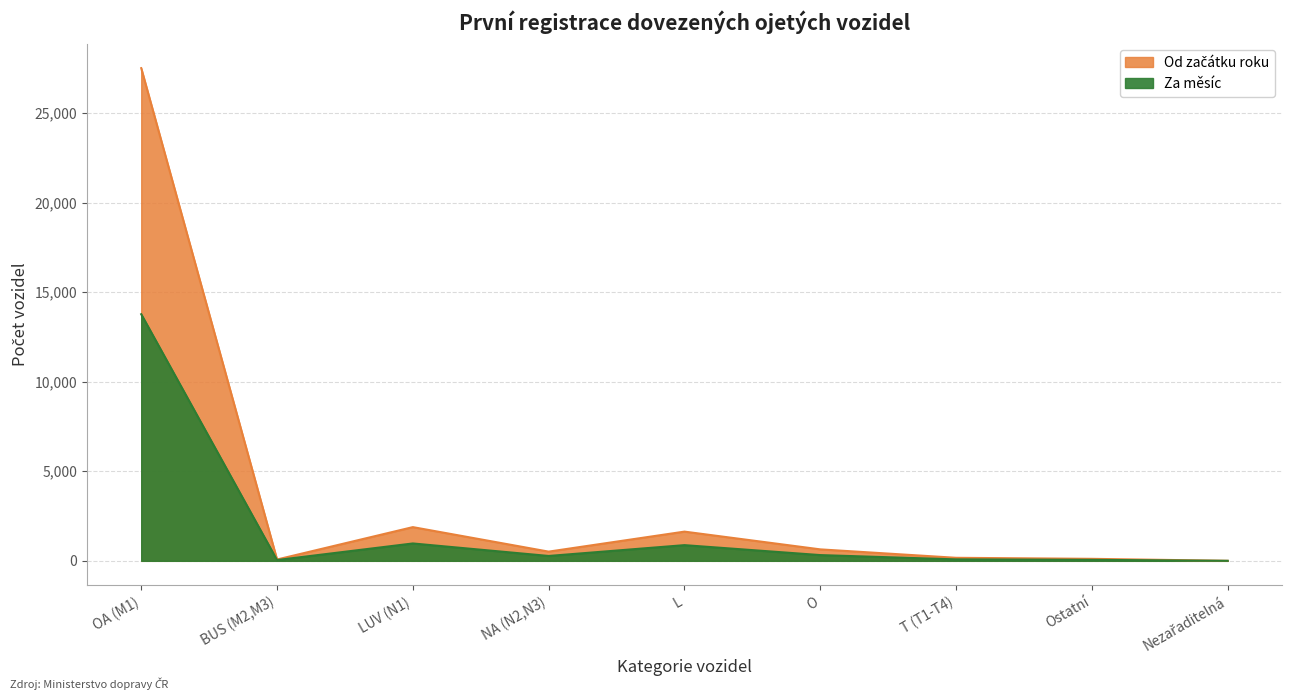

In Od začátku roku, how many points are higher than both neighbors (excluding endpoints)?

2